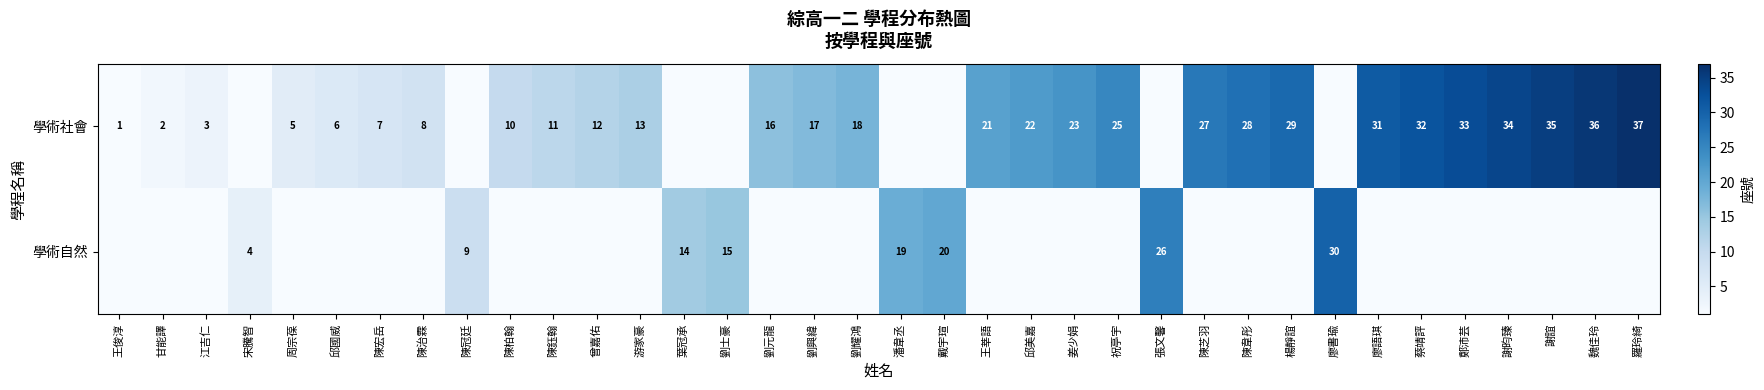

What is the sum of the 學術社會 values at 劉元龍 and 陳鈺翰?

27